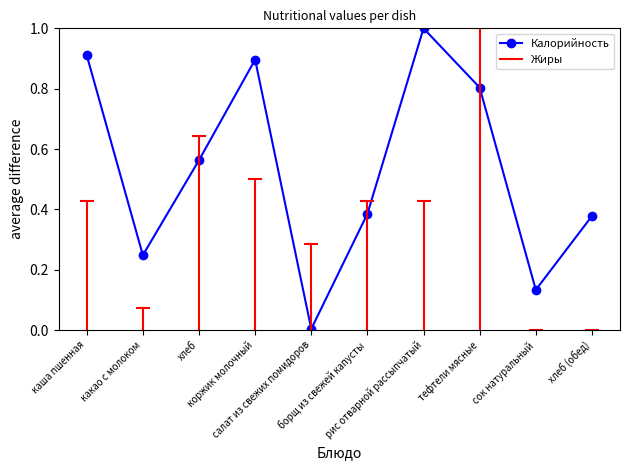

What is the label of the 9th point from the left?

сок натуральный